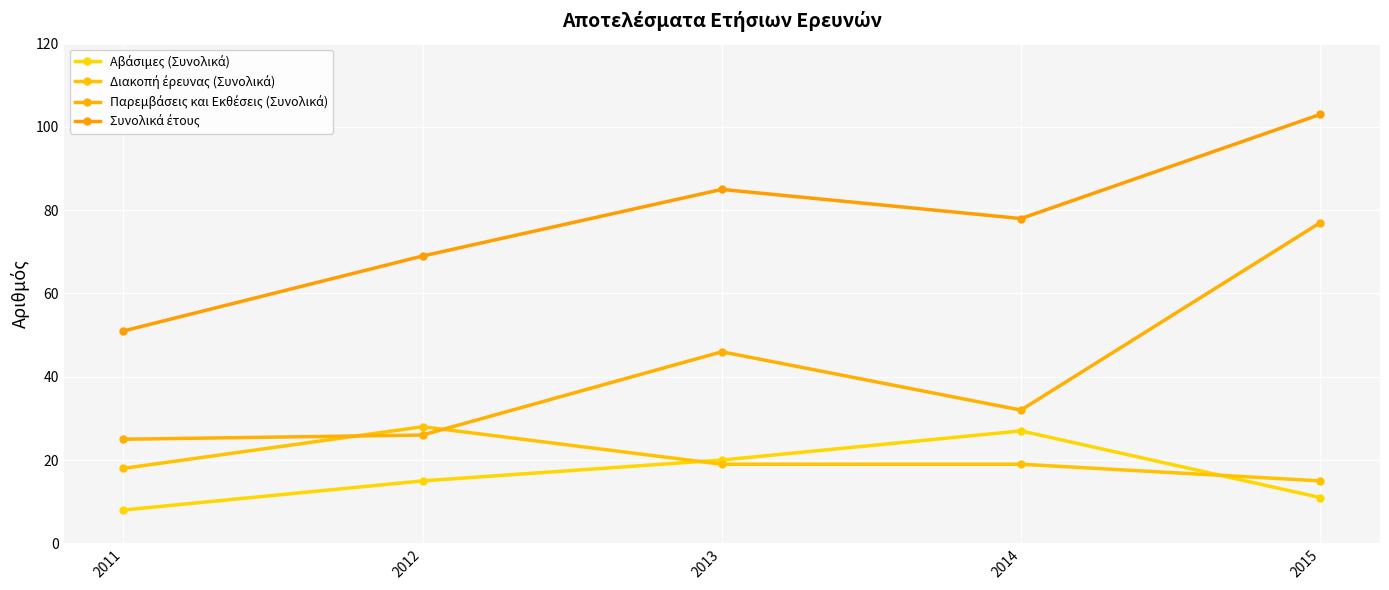

Count the Αβάσιμες (Συνολικά) values in the range 11 to 20.

3